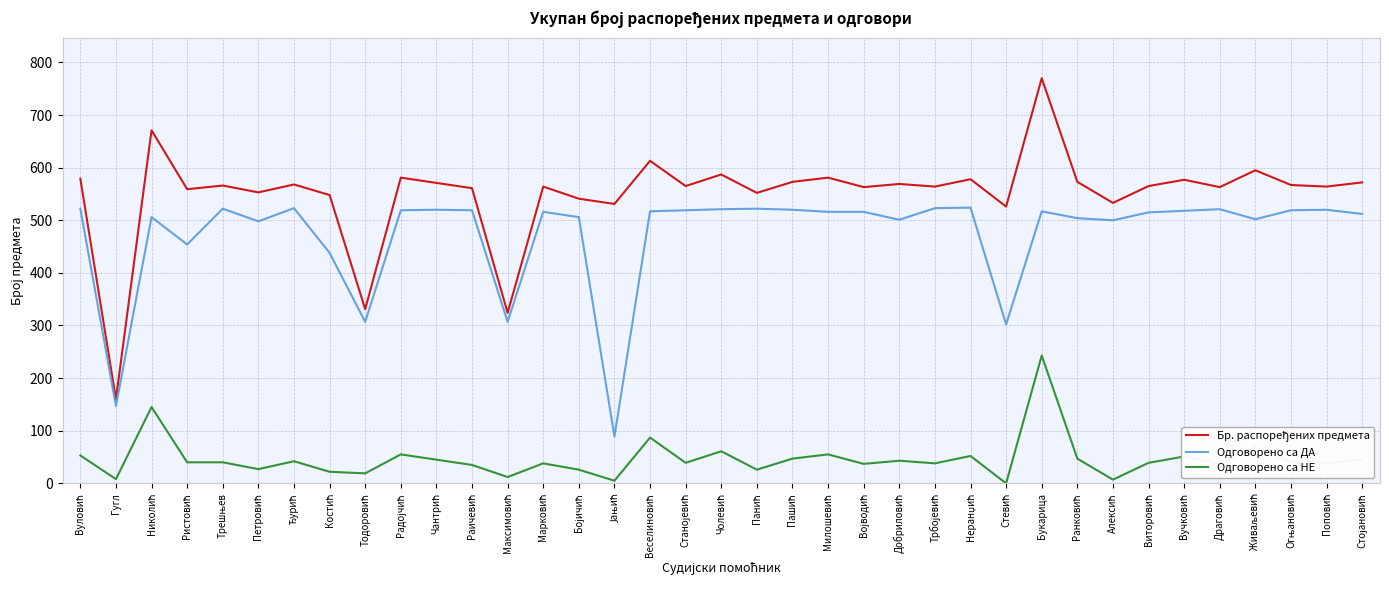

What is the maximum value for Одговорено са НЕ?

243